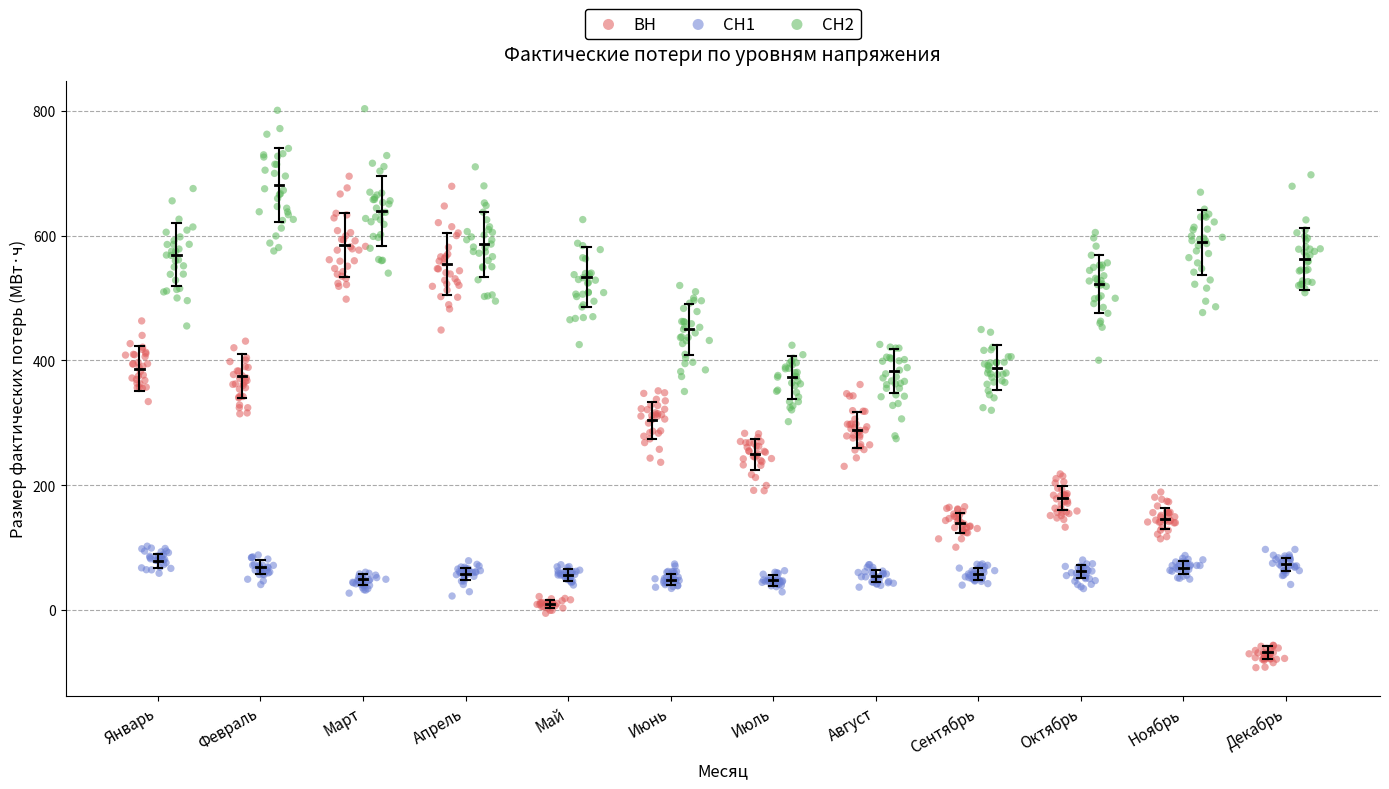

Which series reaches the minimum Y coordinate?

ВН